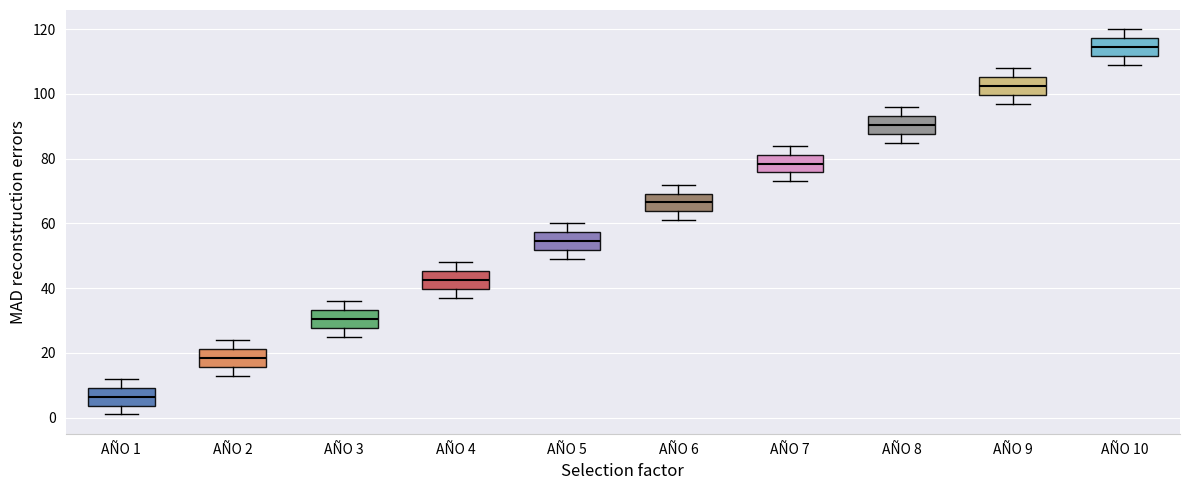

Reading left to right, transcribe this box plot: for each box, give where its median line is, the range the box spans, and where its two whiskers end, as read against the y-axis. The values are not printed on the chart, so give them approximately, as read against the axis.

AÑO 1: median 6, box 4 to 10, whiskers 2 to 12
AÑO 2: median 18, box 16 to 22, whiskers 14 to 24
AÑO 3: median 30, box 28 to 34, whiskers 26 to 36
AÑO 4: median 42, box 40 to 46, whiskers 38 to 48
AÑO 5: median 54, box 52 to 58, whiskers 50 to 60
AÑO 6: median 66, box 64 to 70, whiskers 62 to 72
AÑO 7: median 78, box 76 to 82, whiskers 74 to 84
AÑO 8: median 90, box 88 to 94, whiskers 86 to 96
AÑO 9: median 102, box 100 to 106, whiskers 98 to 108
AÑO 10: median 114, box 112 to 118, whiskers 110 to 120